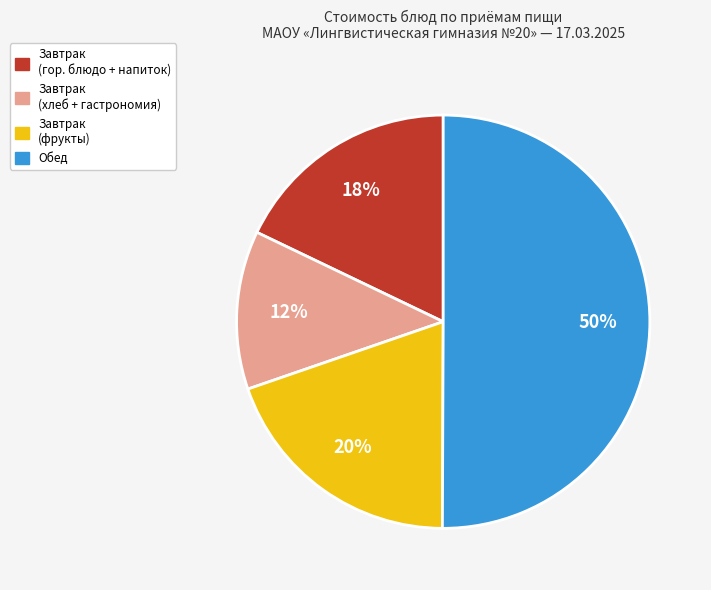

Count the number of slices in the pie.

4